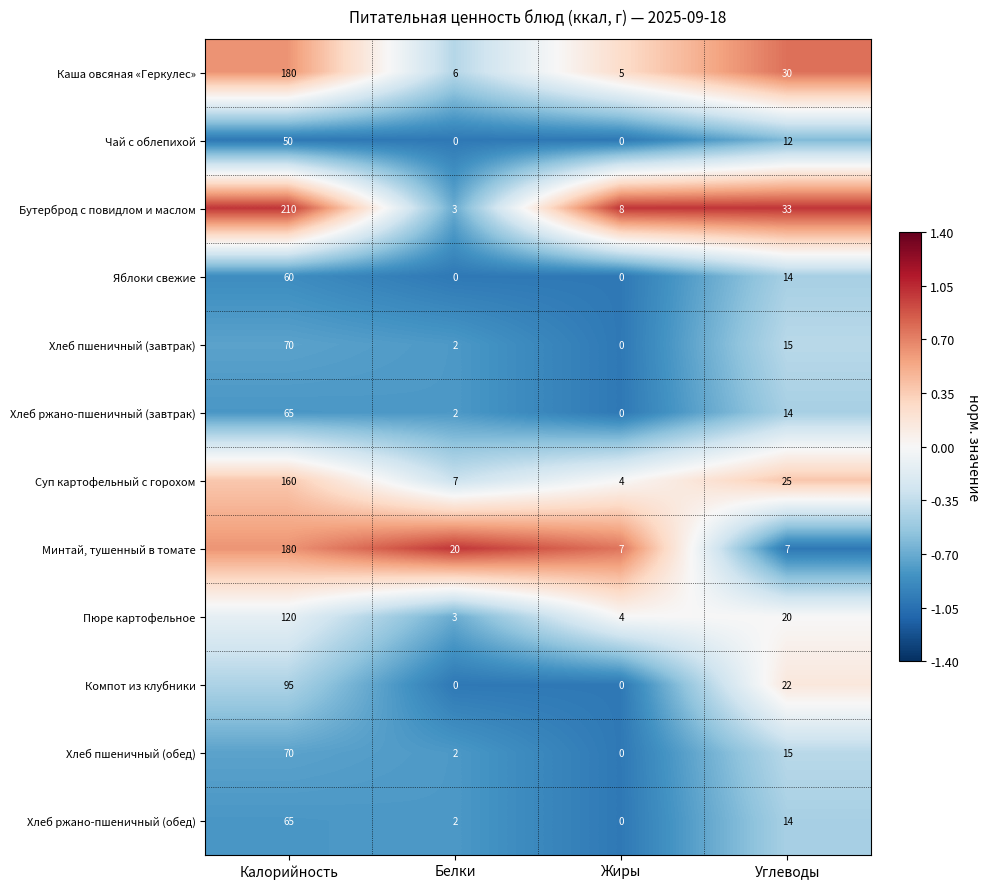

What is the sum of the Суп картофельный с горохом values at Углеводы and Жиры?

29